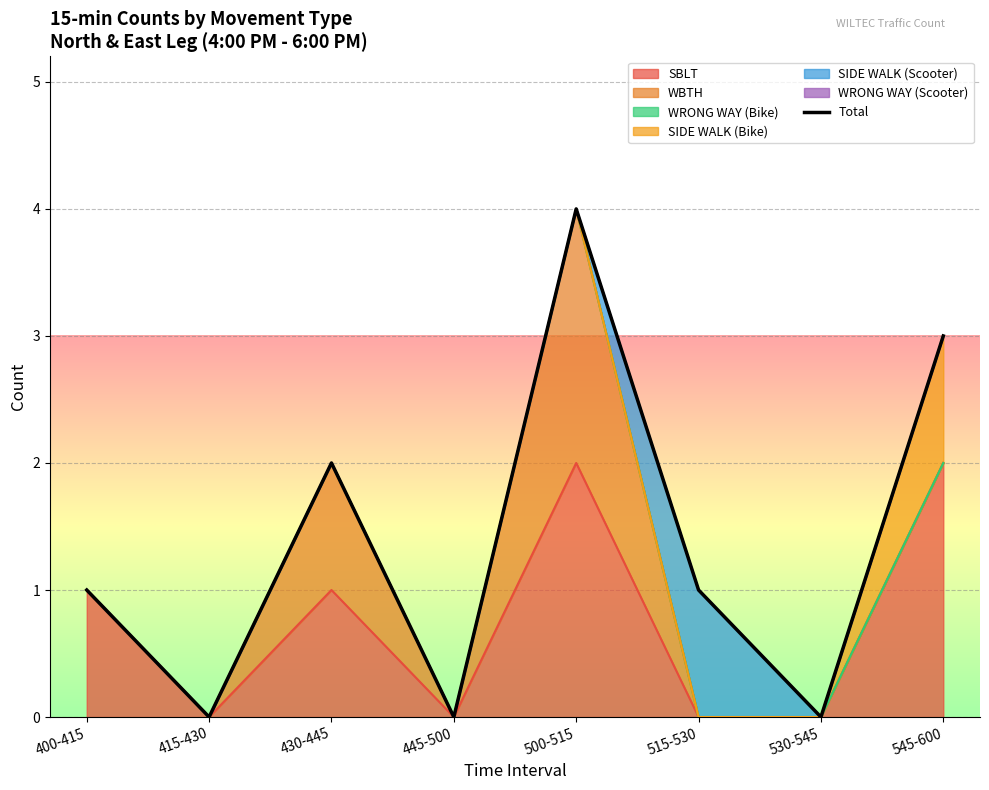

What position from the left is 415-430?

2